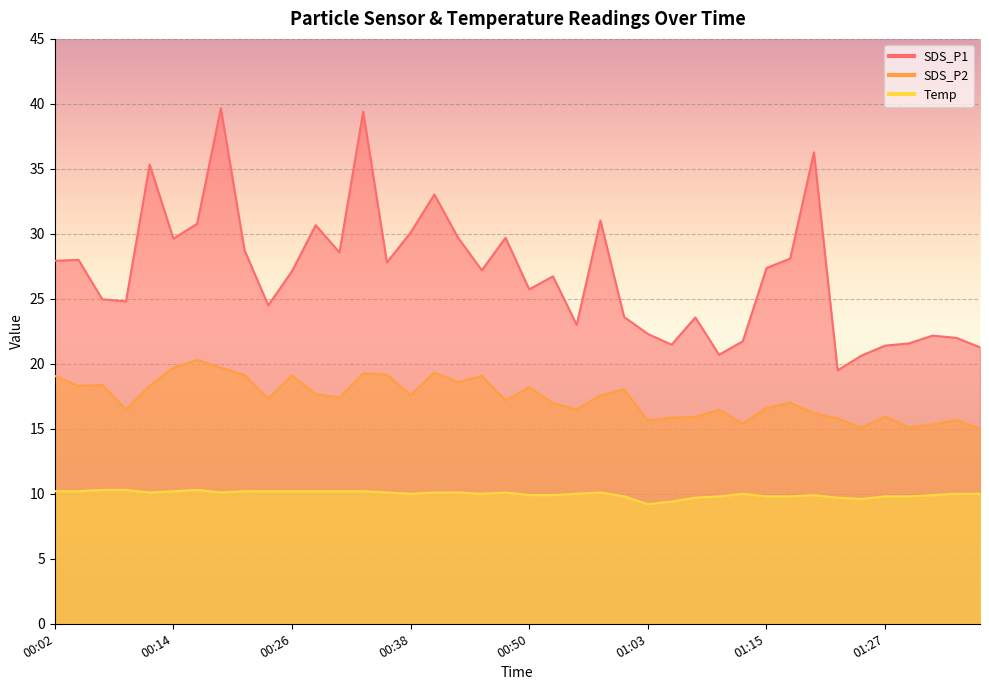

True or false: Temp and SDS_P2 intersect in this chart.

False